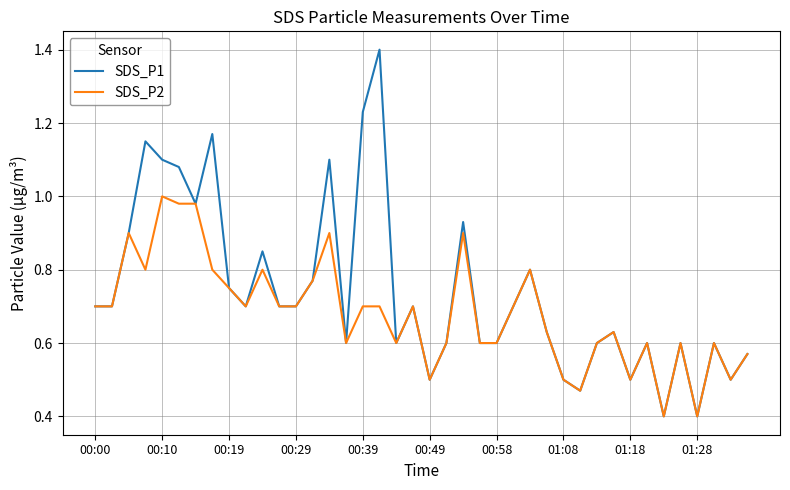

What is the minimum value shown in the chart?

0.4